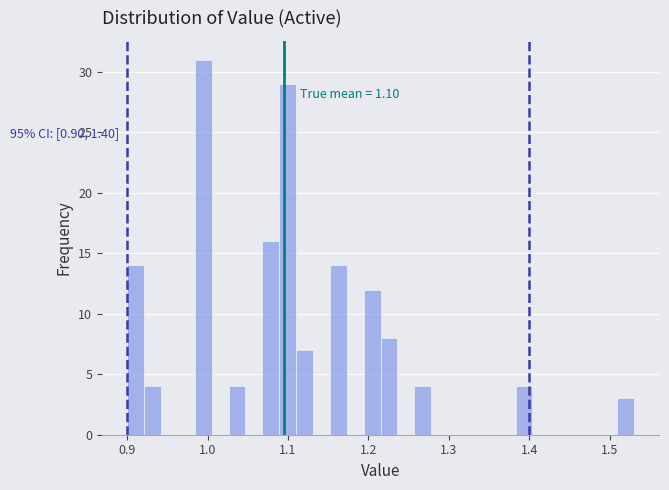

Read against the x-axis, roughly where is the centre of the tallest bar?

0.99